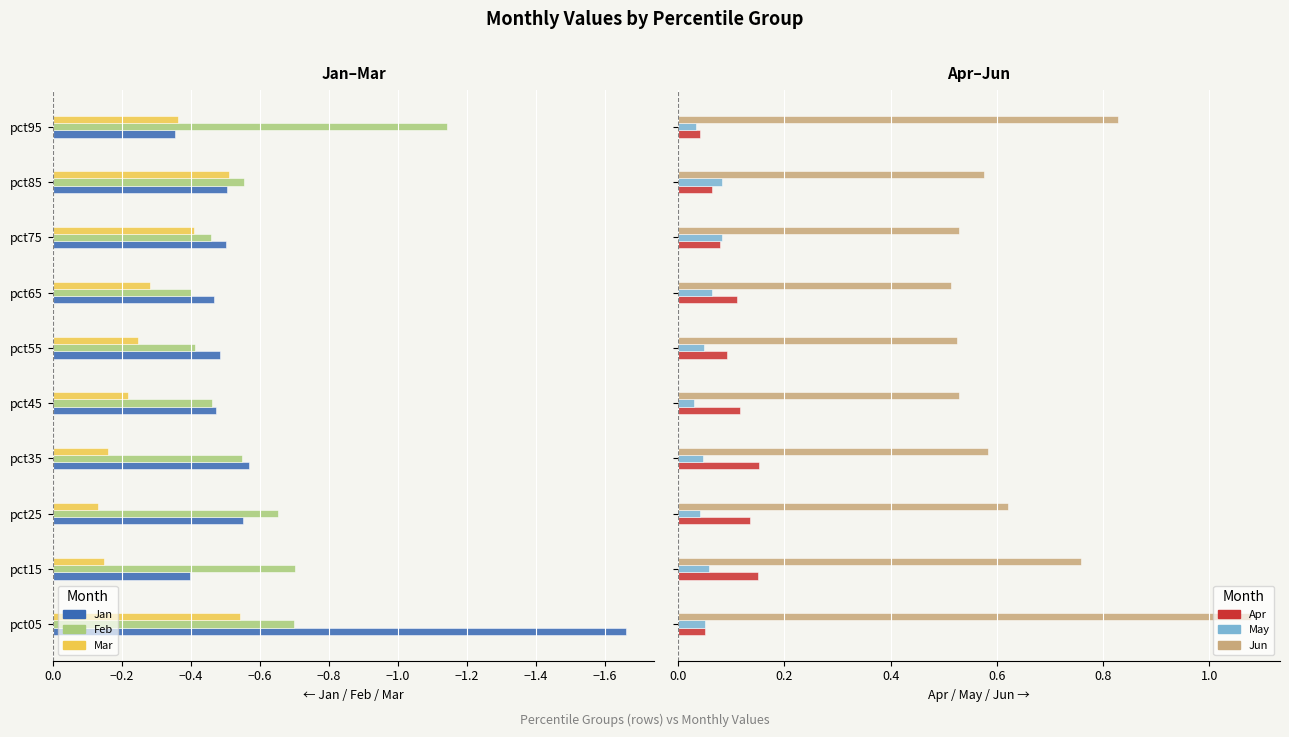

What is the sum of all May values?

0.5